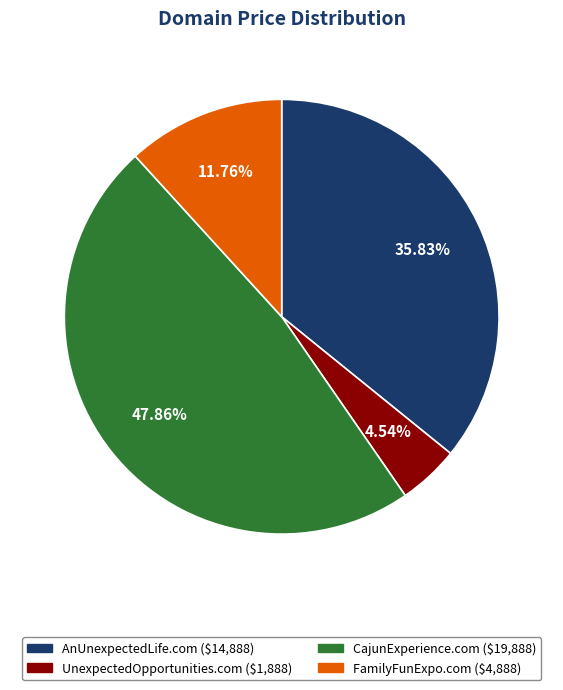

Does FamilyFunExpo.com represent more than half of the total?

No